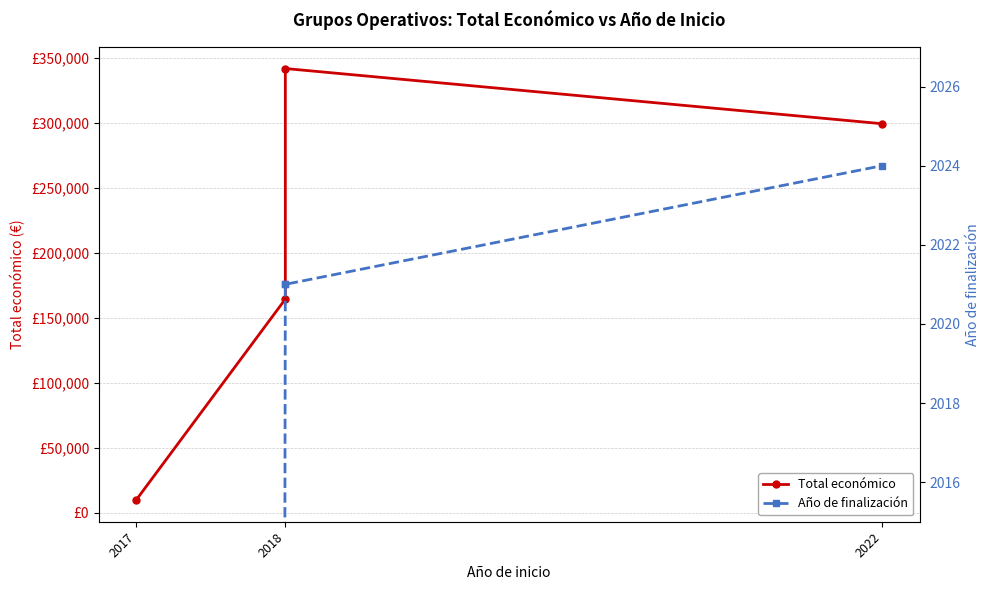

True or false: Año de finalización and Total económico intersect in this chart.

False